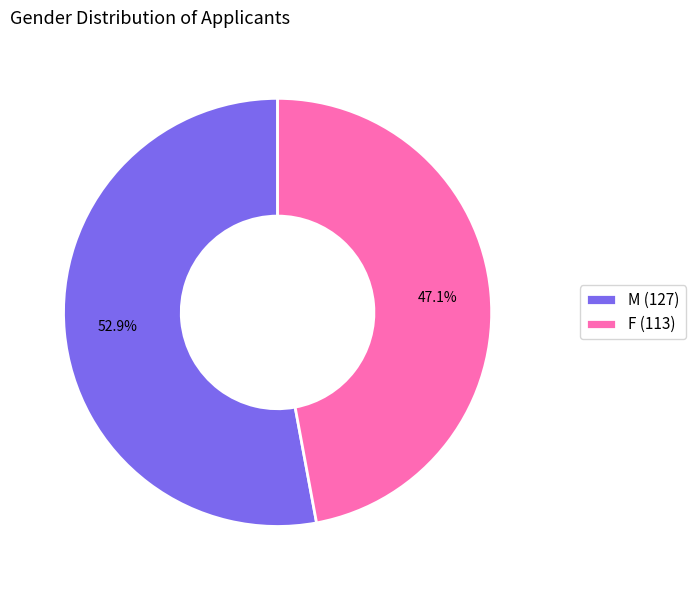

The F slice represents 60% of the pie. True or false?

False